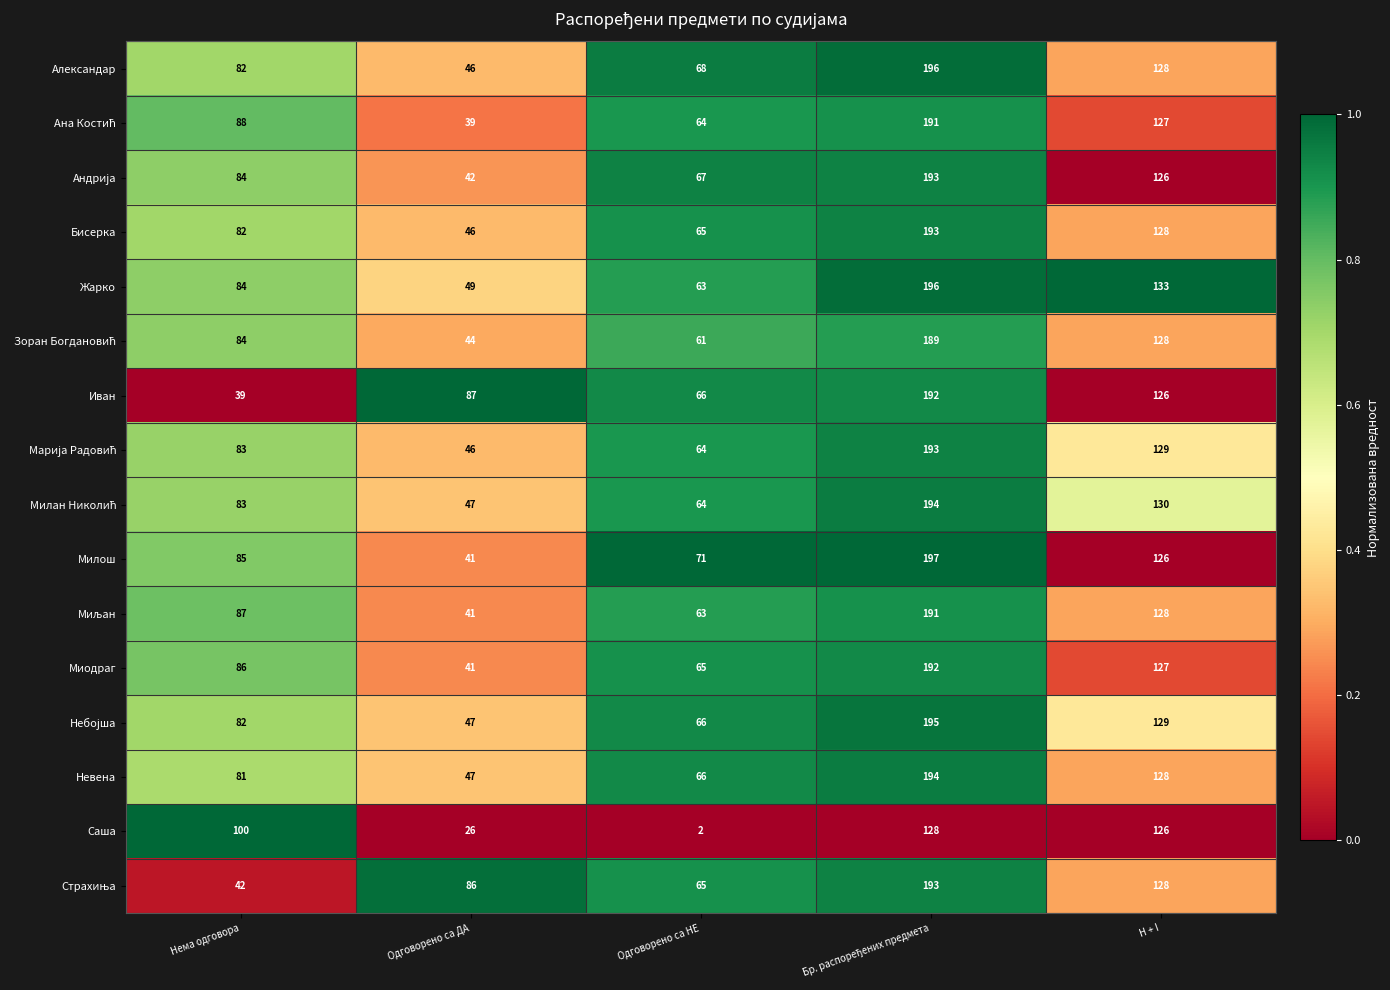

What is the greatest value displayed?

197